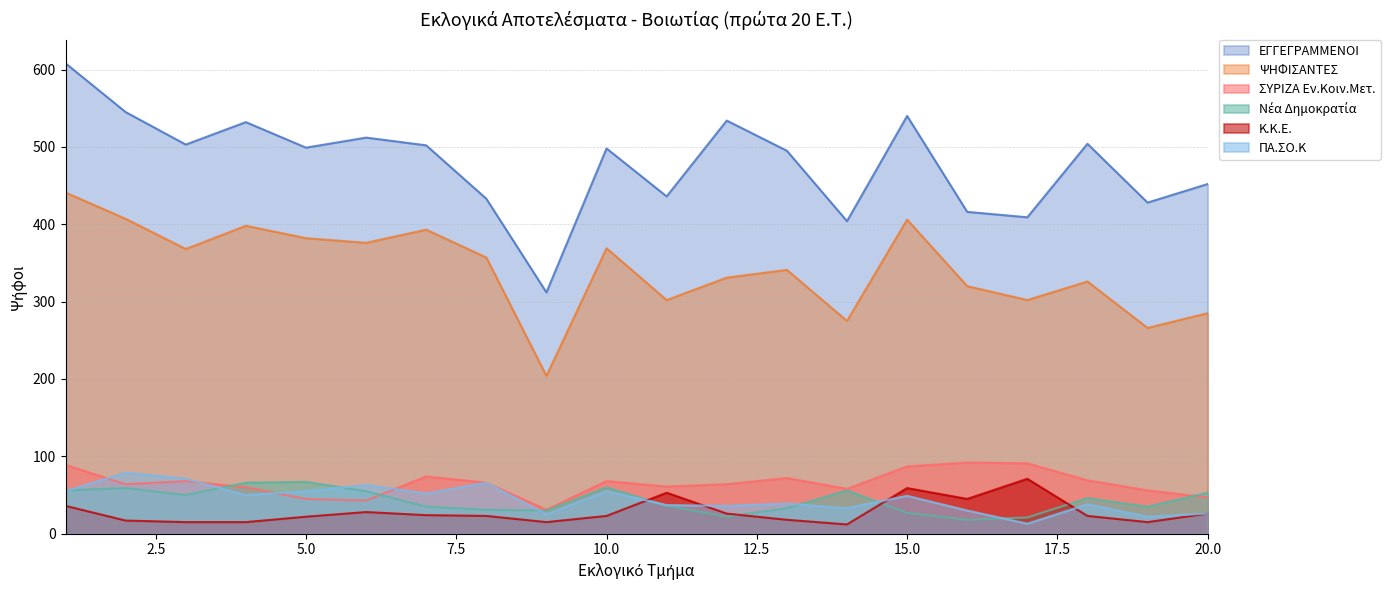

How many lines are shown in the chart?

6